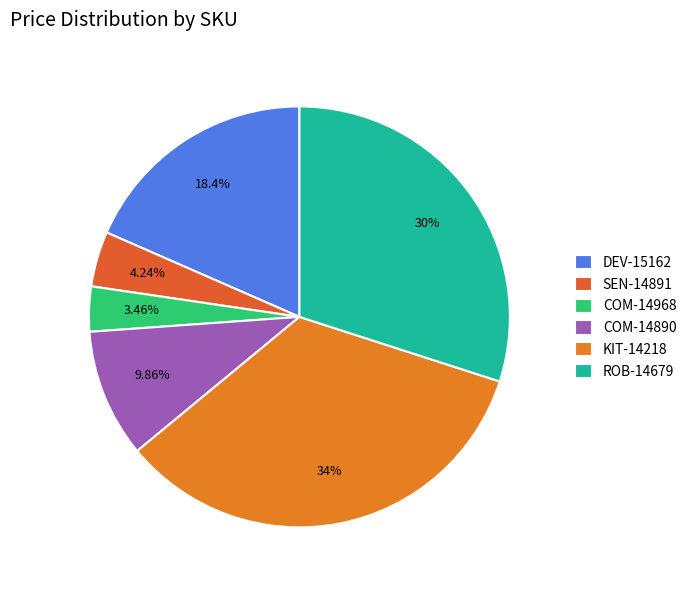

Is there a majority slice in this chart?

No